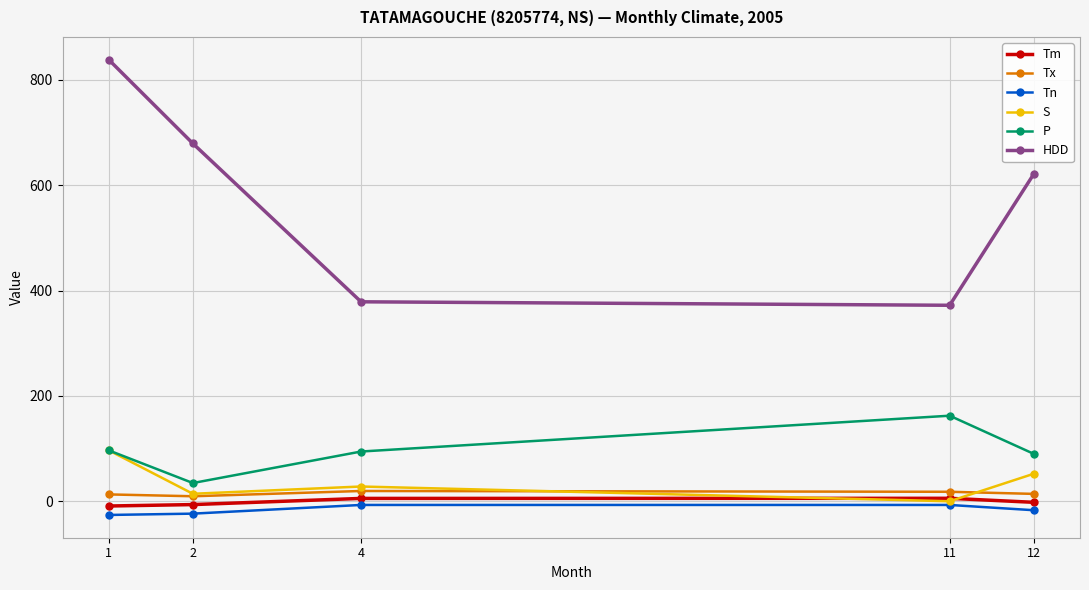

True or false: P and HDD intersect in this chart.

False